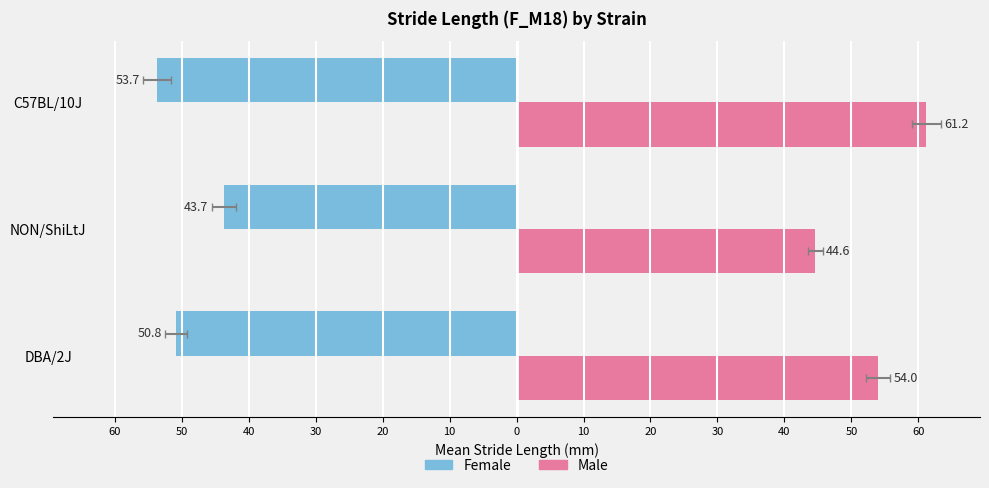

Which series has the widest spread of values?

Male